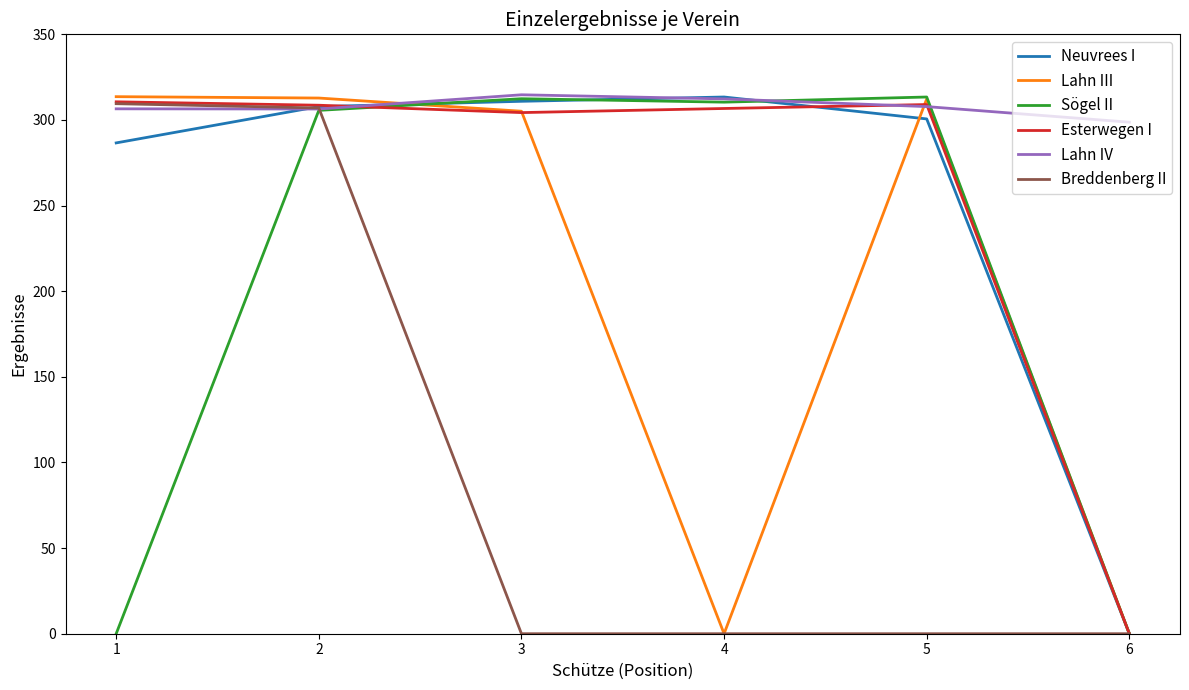

The value of Esterwegen I at 1 is 310.6. True or false?

True